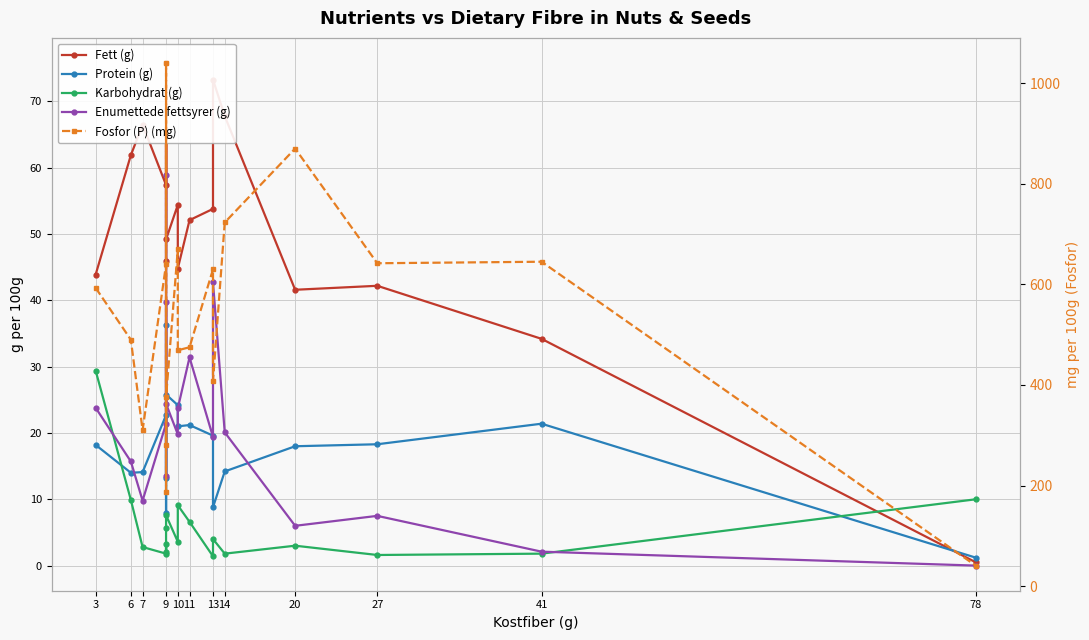

Which category has the highest value in the Fett (g) series?

9